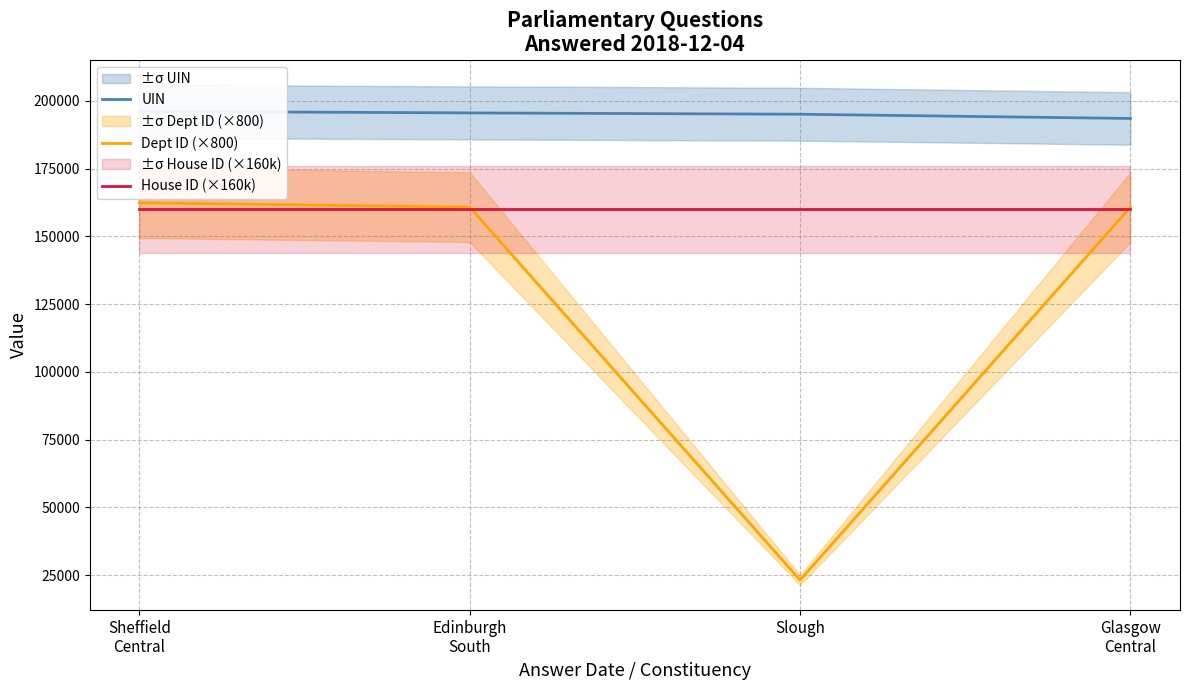

List the series in order of their peak value, lowest first.

House ID (×160k), Dept ID (×800), UIN